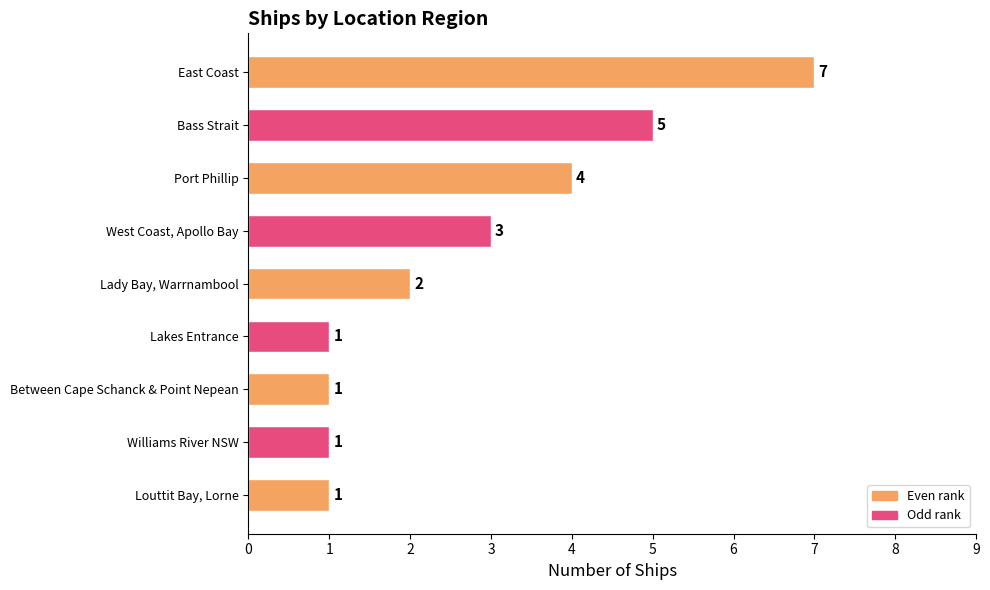

What is the maximum value shown in the chart?

7